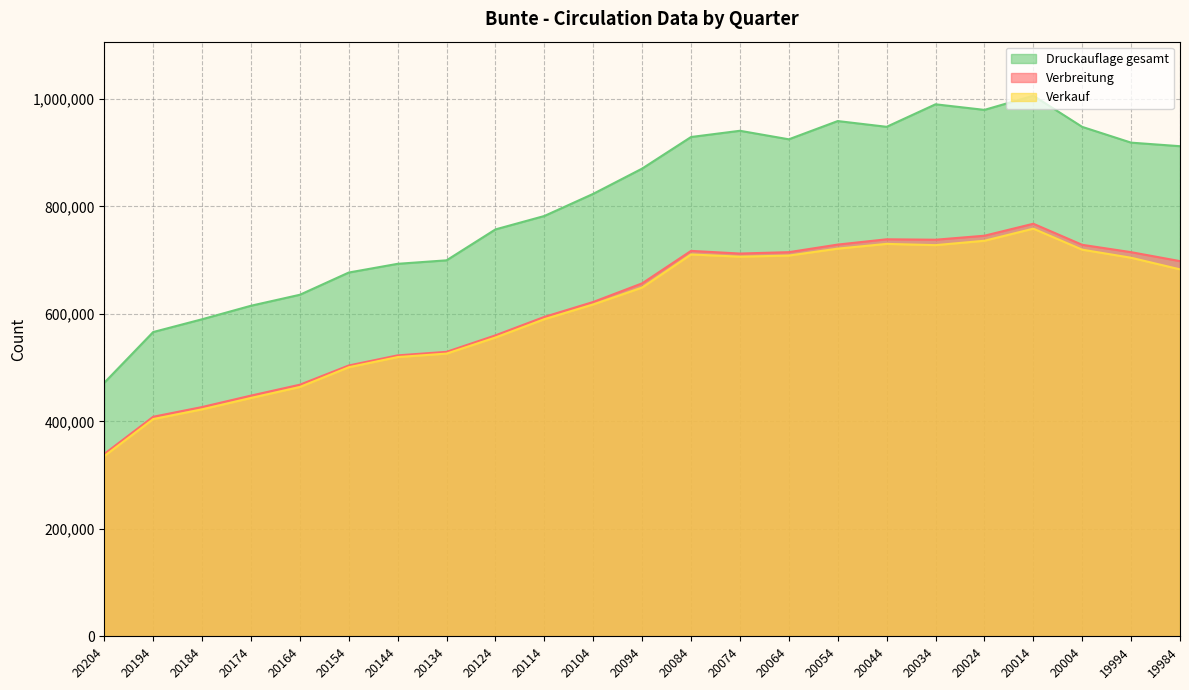

True or false: Druckauflage gesamt has a value of 589903 at 20184.

True